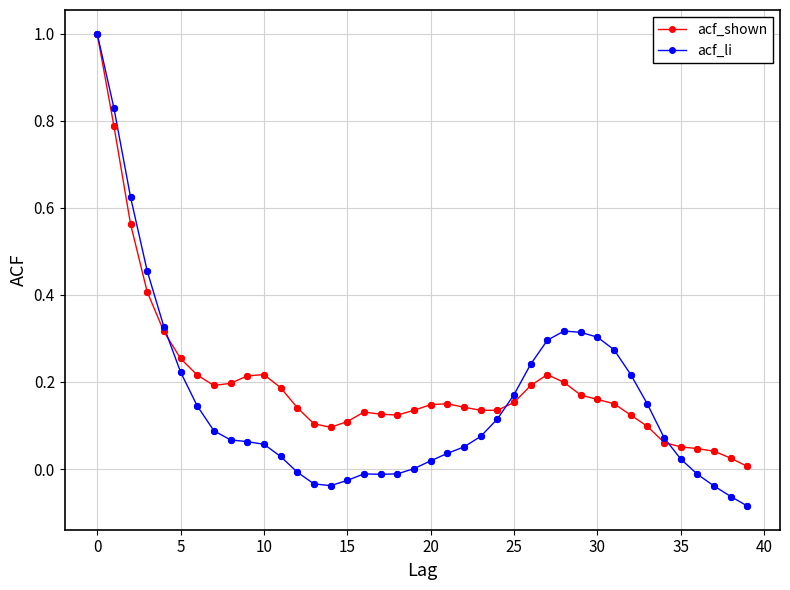

Which series has the widest spread of values?

acf_li